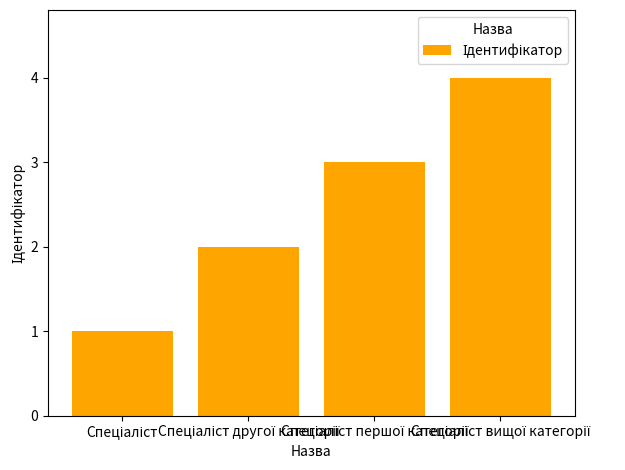

What is the sum of all values?

10